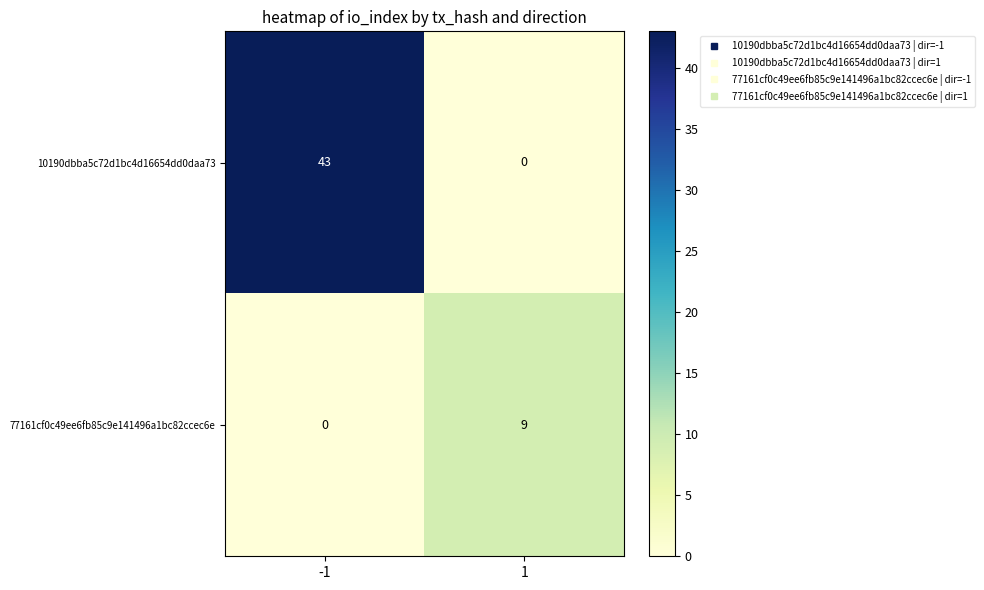

Which series changed the most between -1 and 1?

10190dbba5c72d1bc4d16654dd0daa73